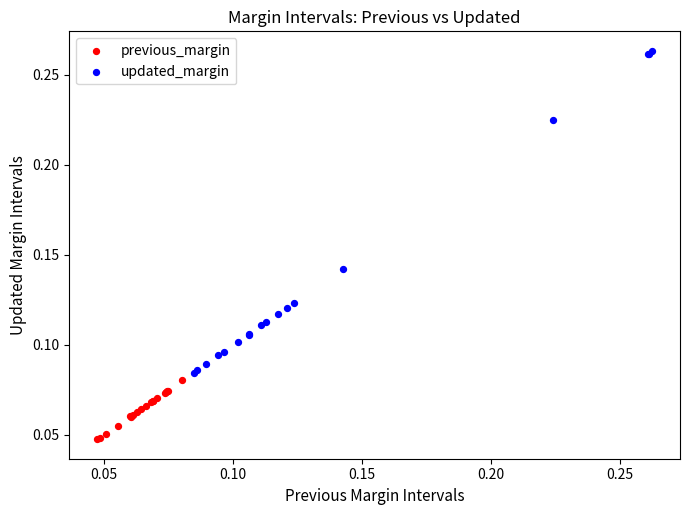

Which series reaches the maximum Y coordinate?

updated_margin